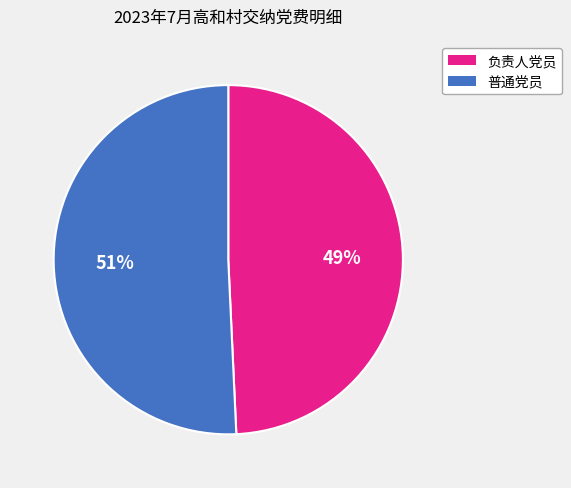

Is there any slice that represents more than half of the pie?

Yes